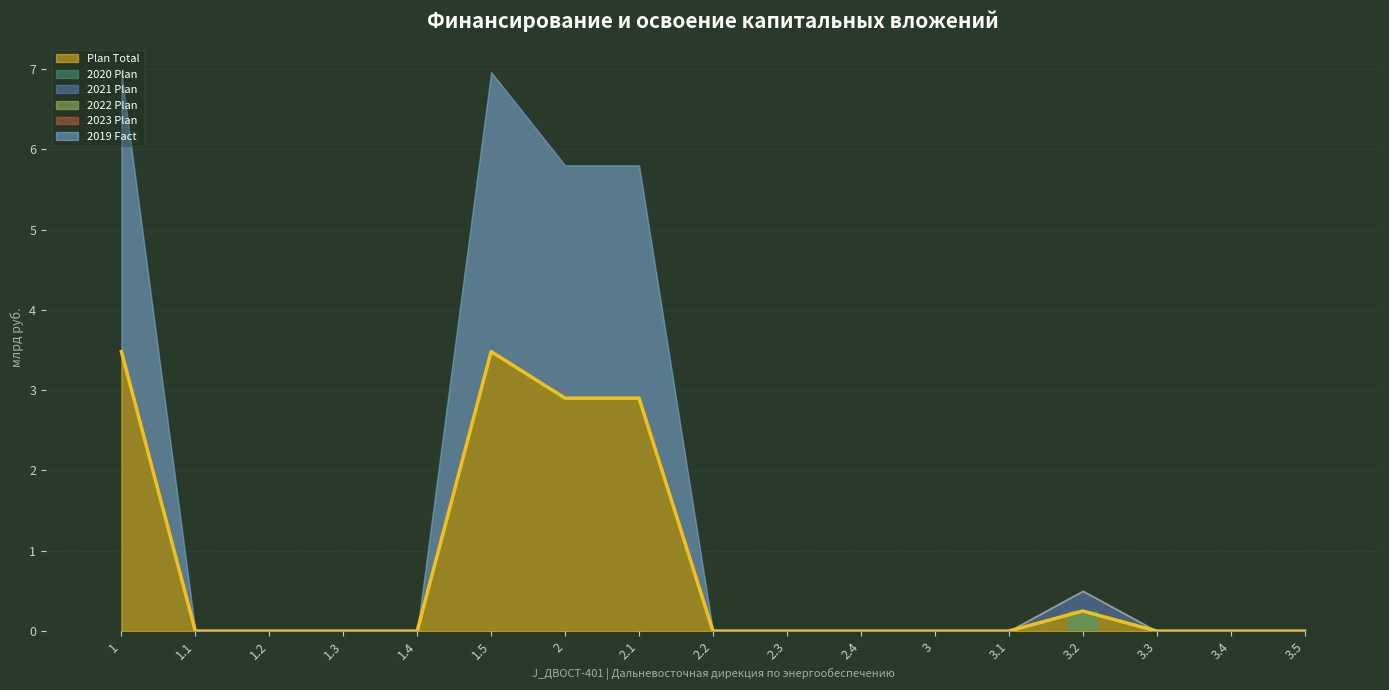

How many positive values does the 2021 Plan series have?

1